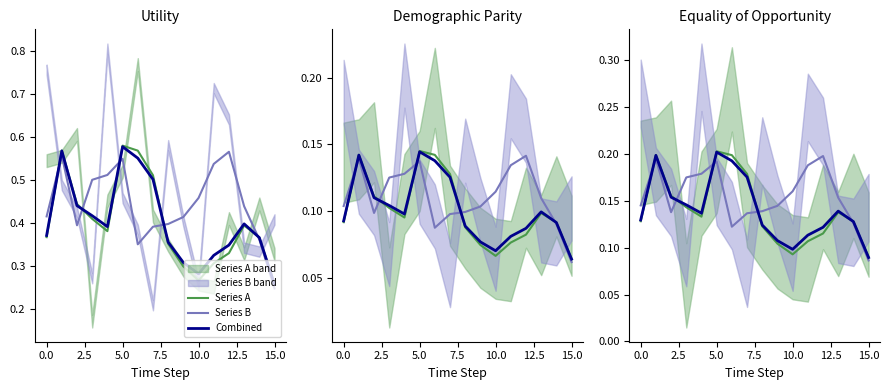

What is the value of the Combined point at the 6th from the left?

0.2